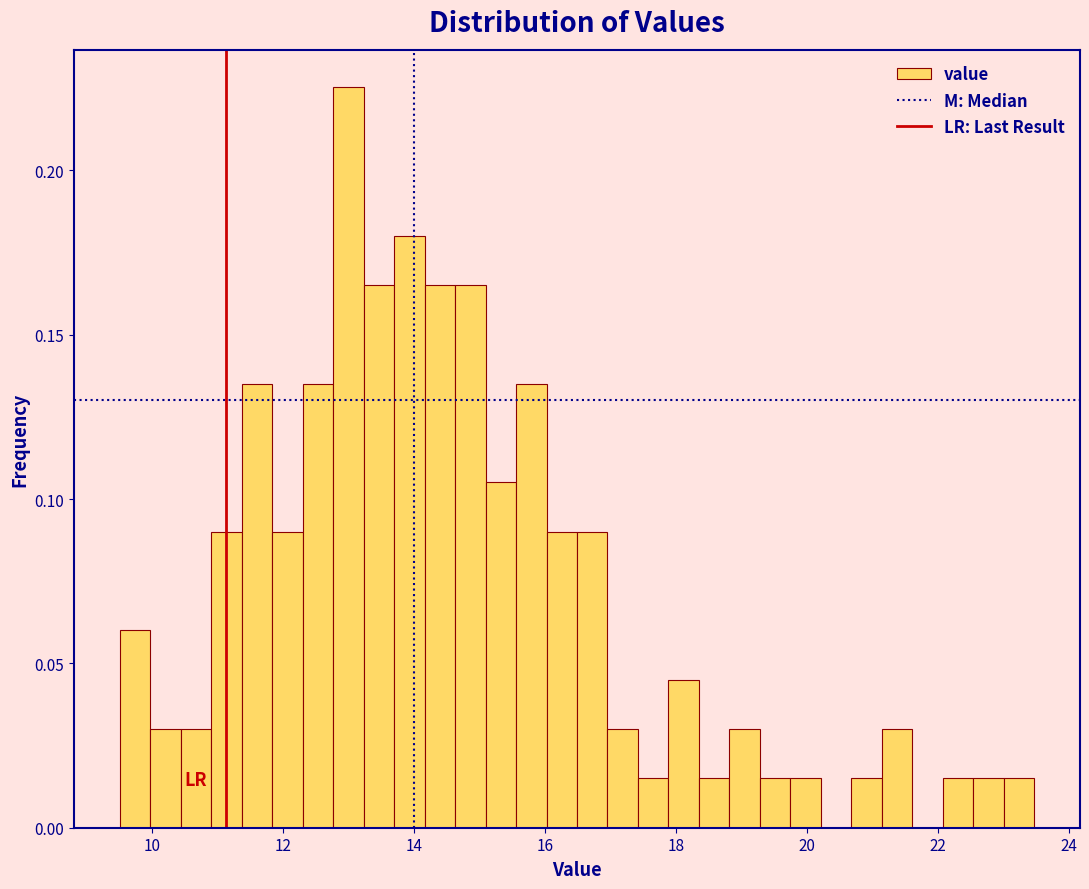

Read against the x-axis, roughly where is the centre of the tallest bar?

13.0